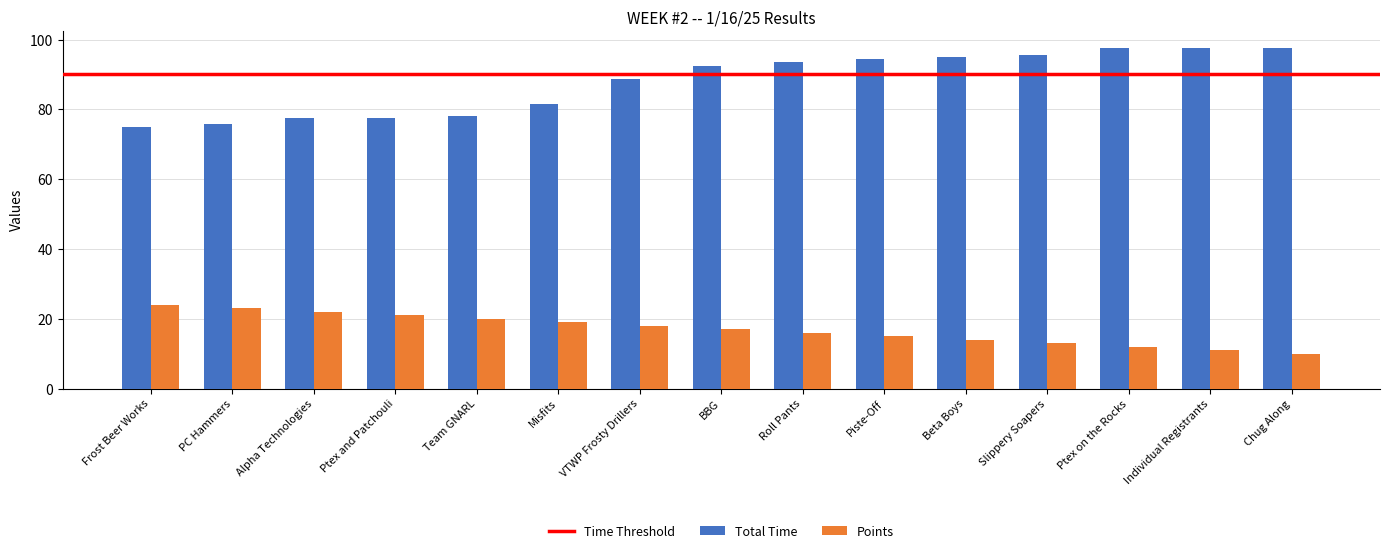

Which series has the widest spread of values?

Total Time